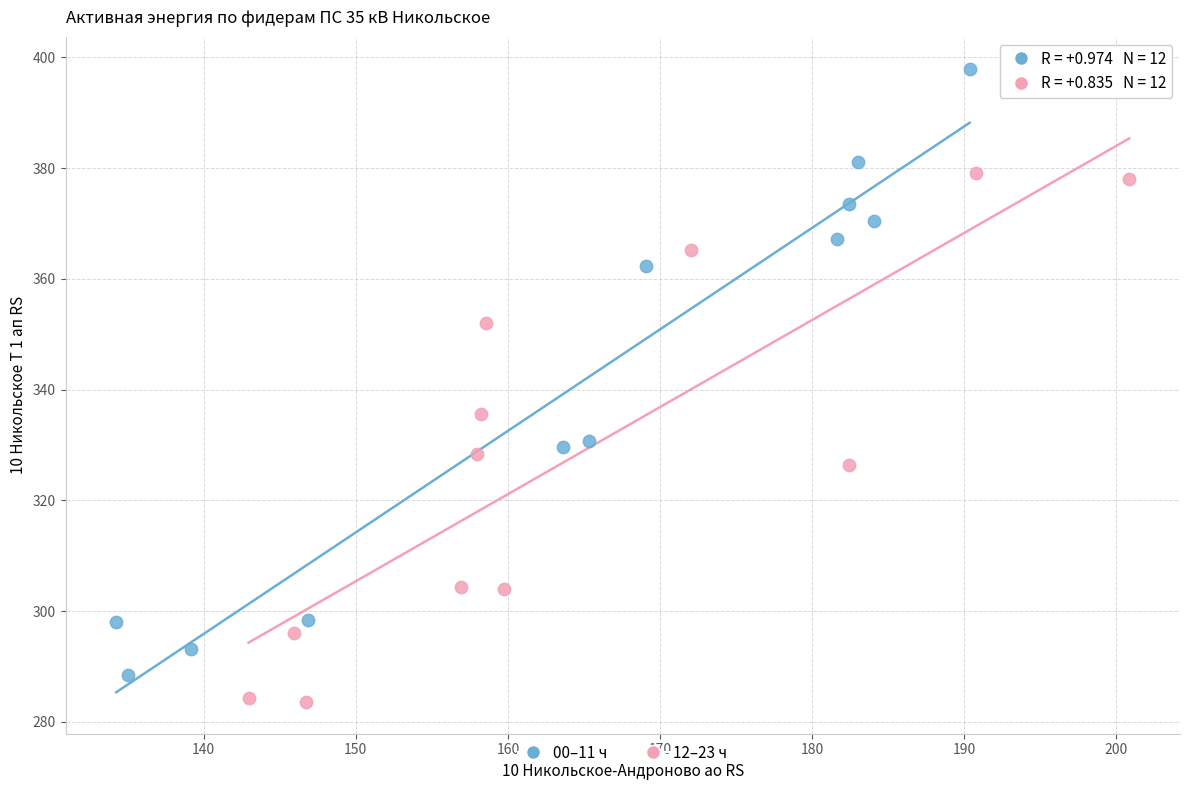

What are all the series names shown in the legend?

00–11 ч, 12–23 ч